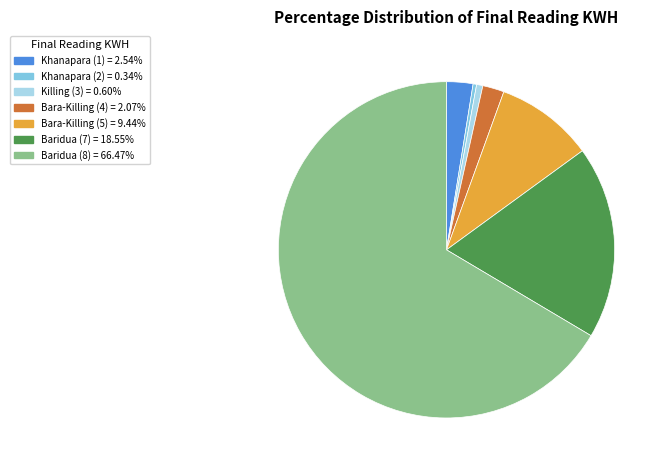

Approximately how many times larger is the value at Bara-Killing (4) = 2.07% compared to Khanapara (1) = 2.54%?

0.8